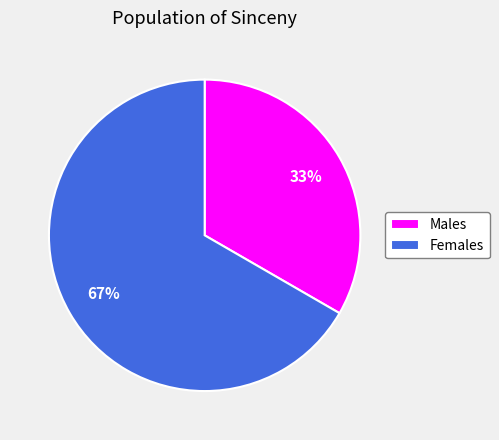

What is the majority slice?

Females